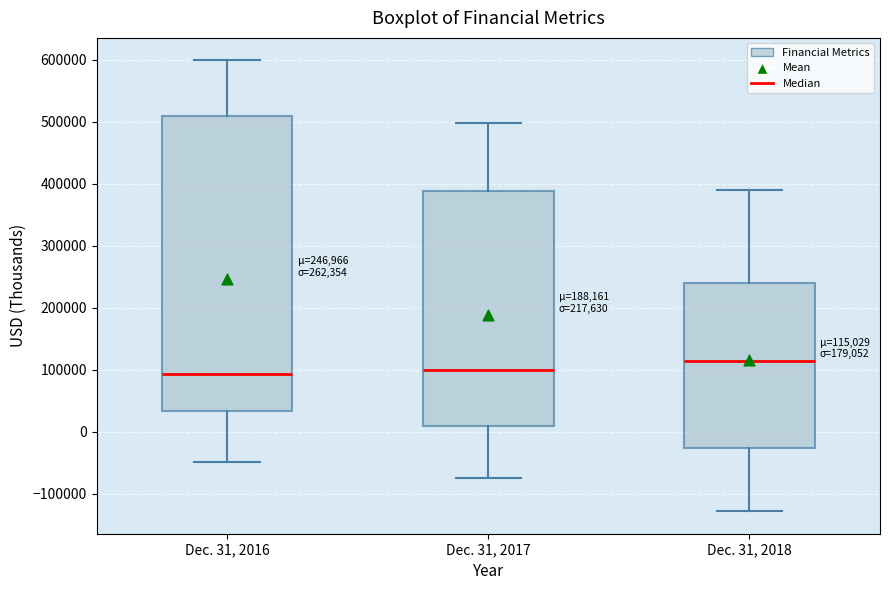

Comparing the boxes themselves (not the whiskers), which one is the tallest?

Dec. 31, 2016